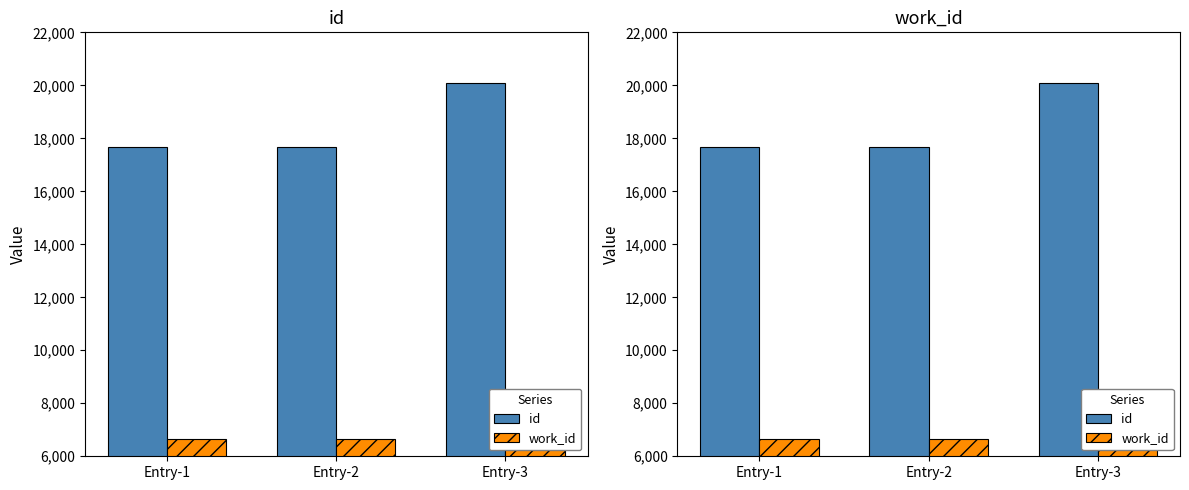

What is the value of the work_id bar at the 2nd from the left?

6666